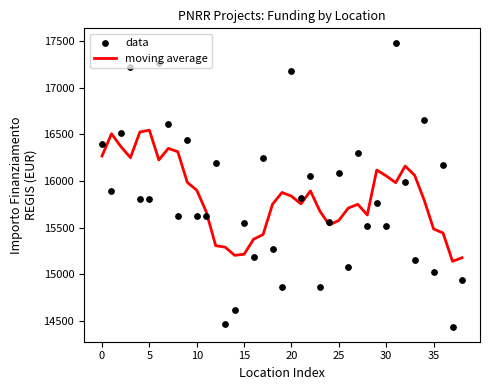

Which series reaches the minimum Y coordinate?

data